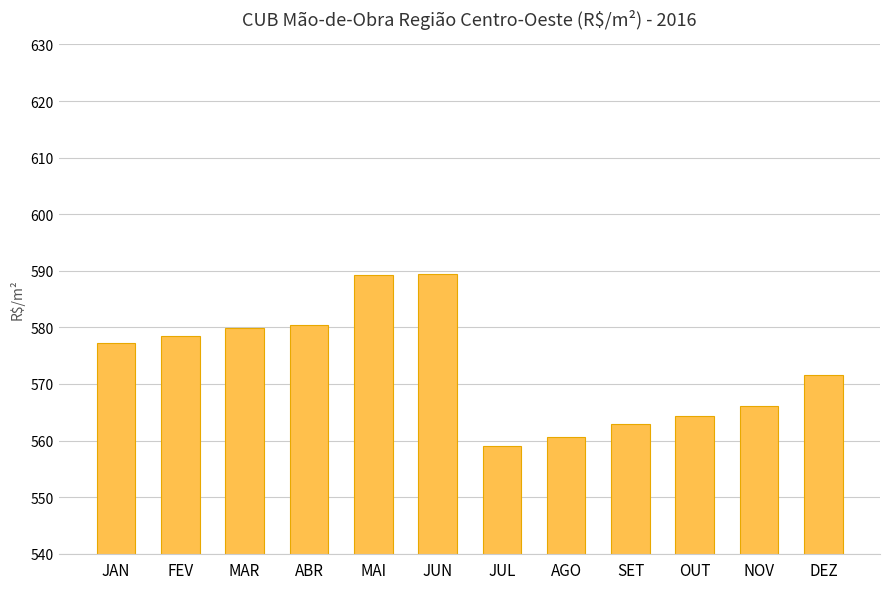

What is the label of the 12th bar from the right?

JAN